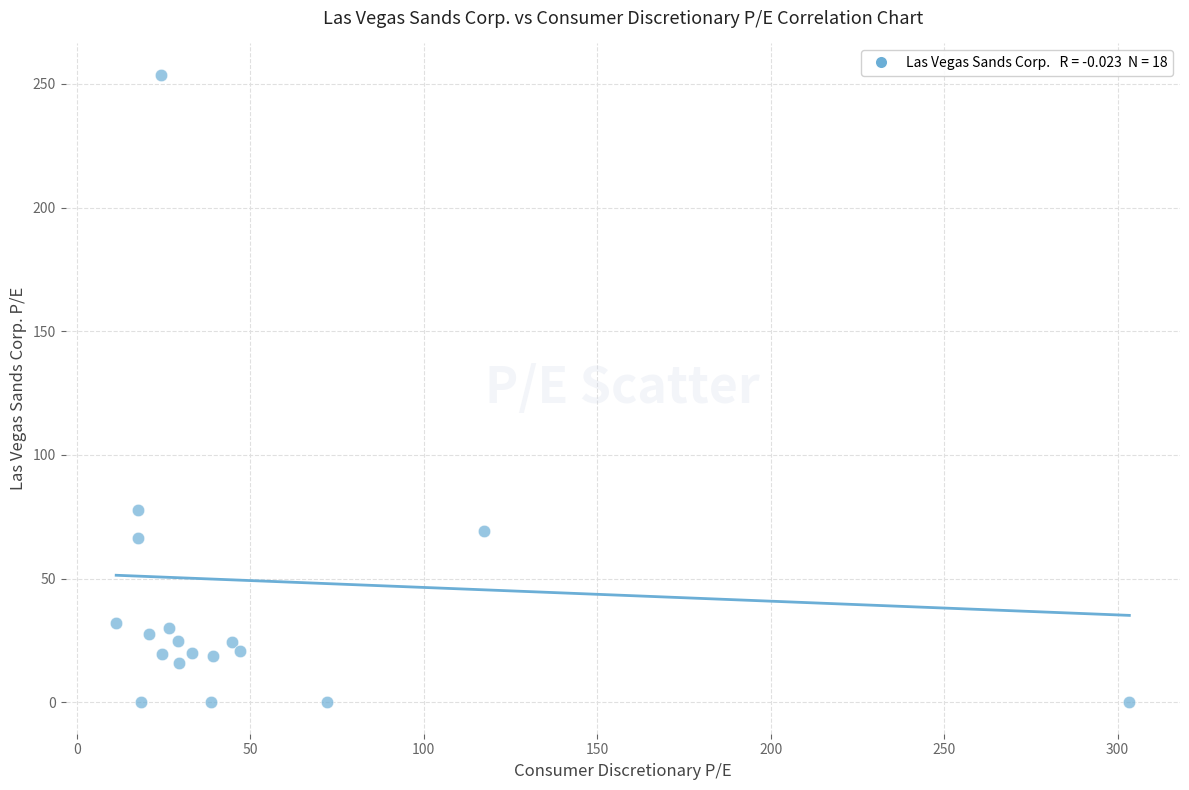

What is the range of Y values (max minus min)?

253.7